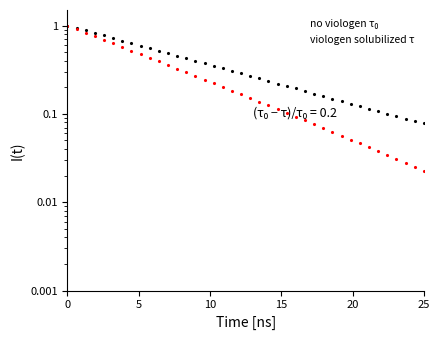

True or false: viologen solubilized τ and no viologen τ₀ intersect in this chart.

False